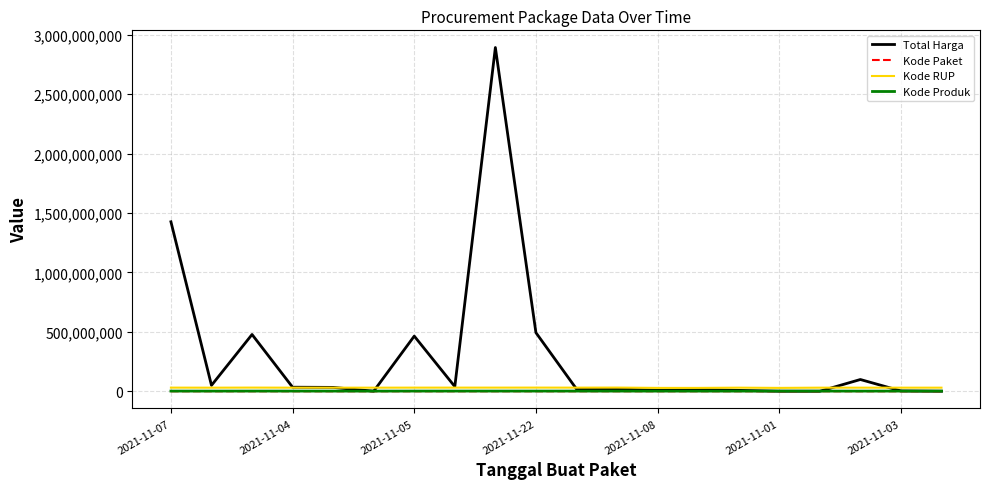

Which series has the largest range (max minus min)?

Total Harga